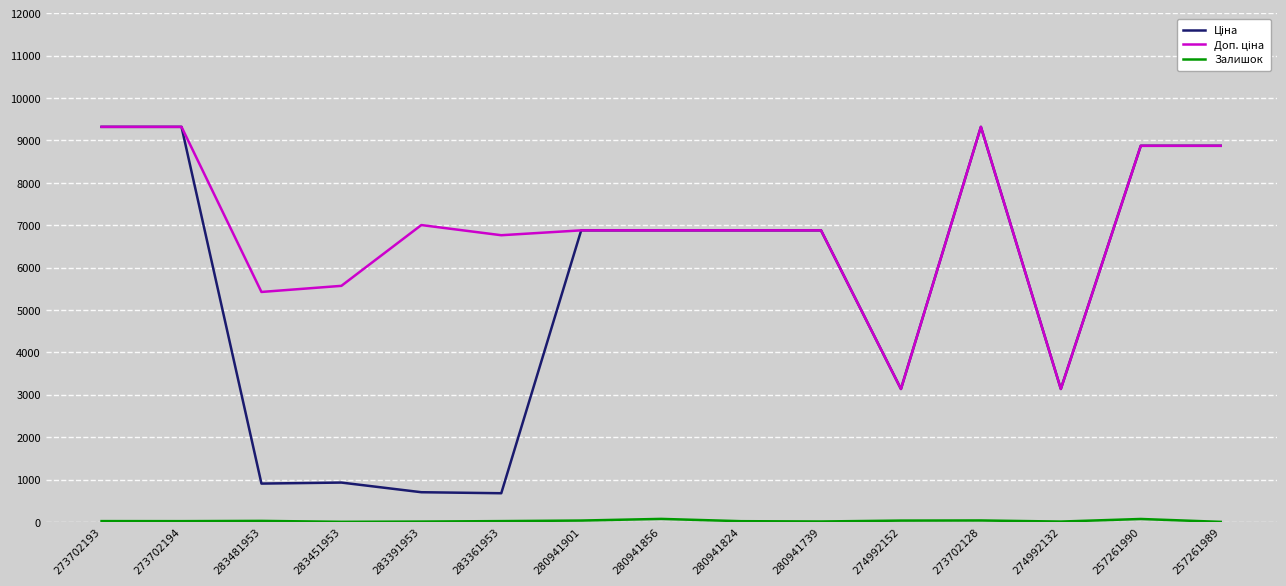

What is the maximum value shown in the chart?

9321.4